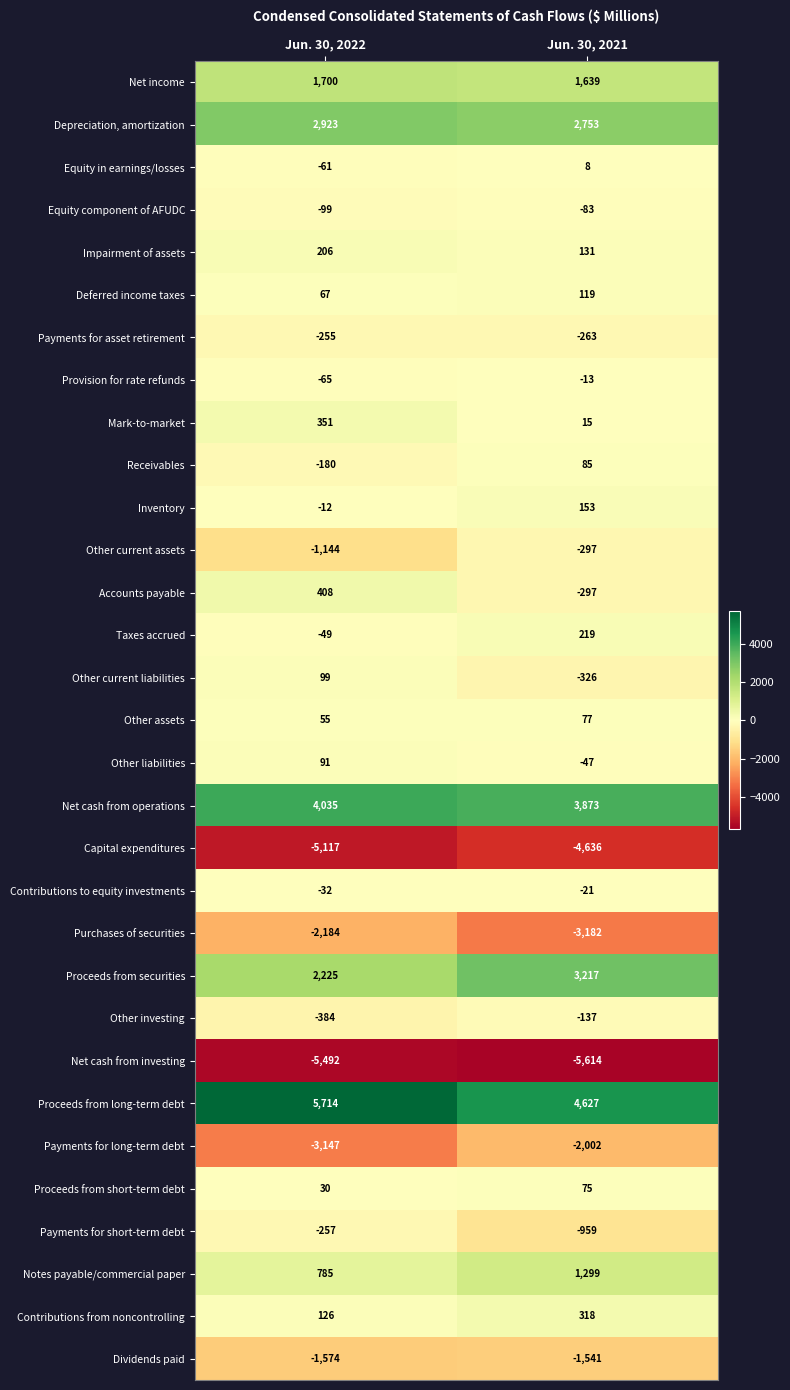

Which series has the largest range (max minus min)?

Payments for long-term debt